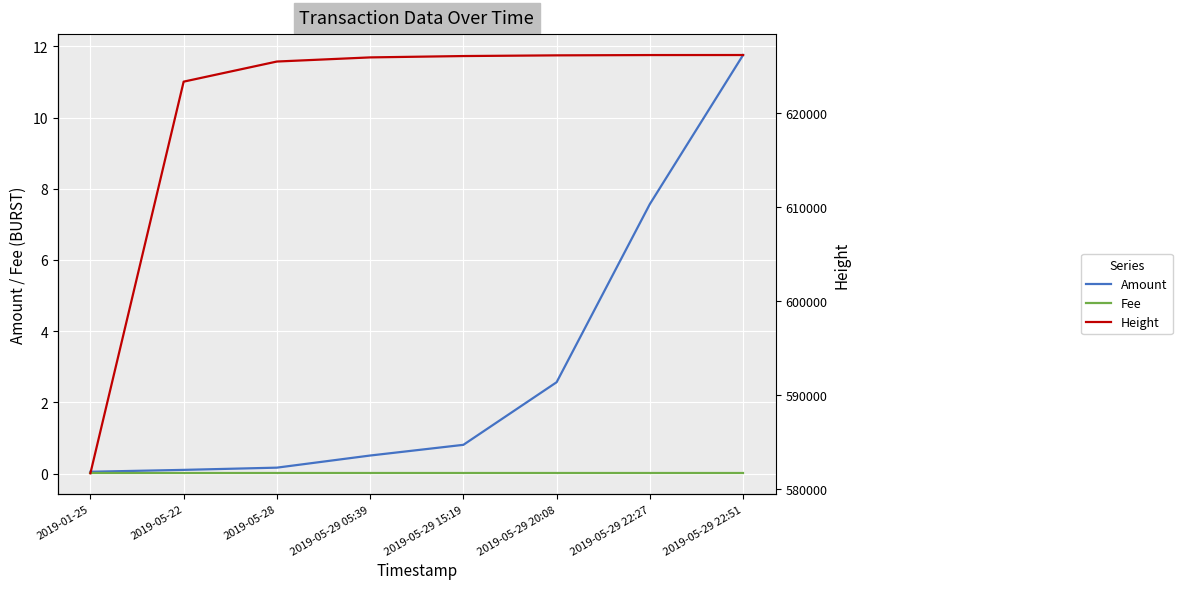

How many lines are shown in the chart?

3